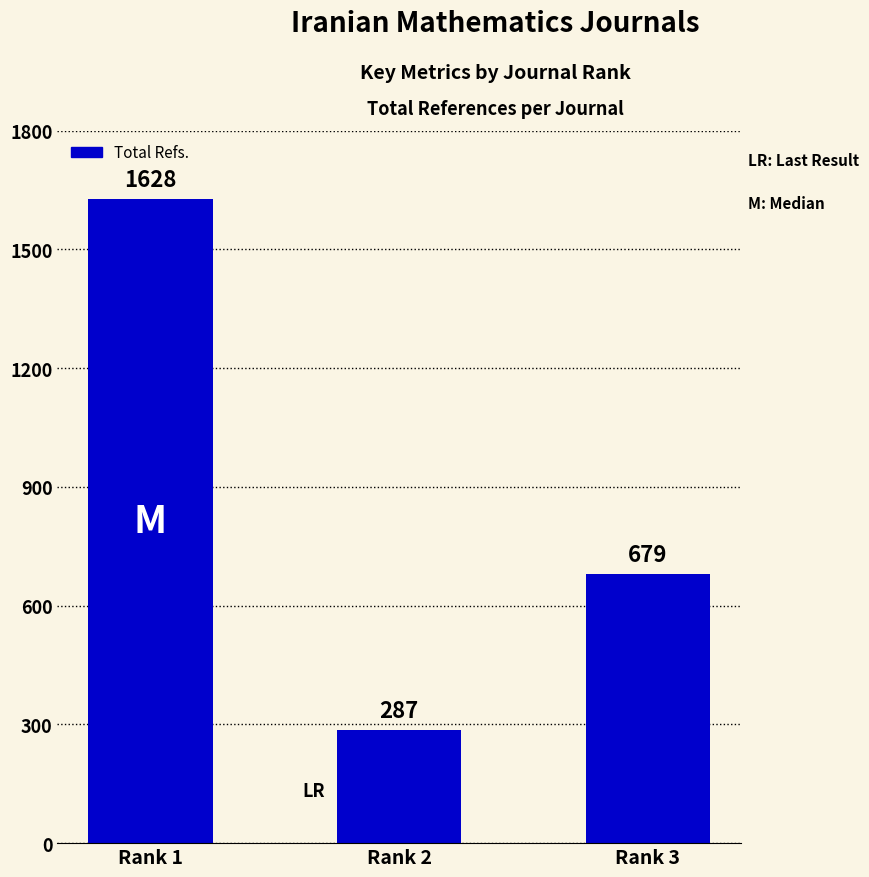

What is the change in value from Rank 1 to Rank 3?

-949